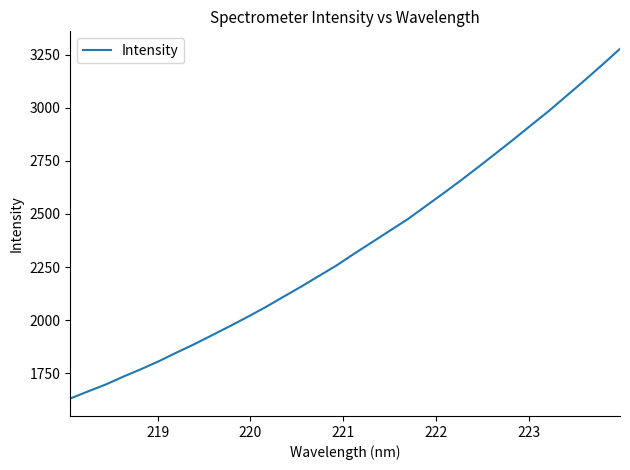

What is the difference between the maximum and minimum values?

1645.2